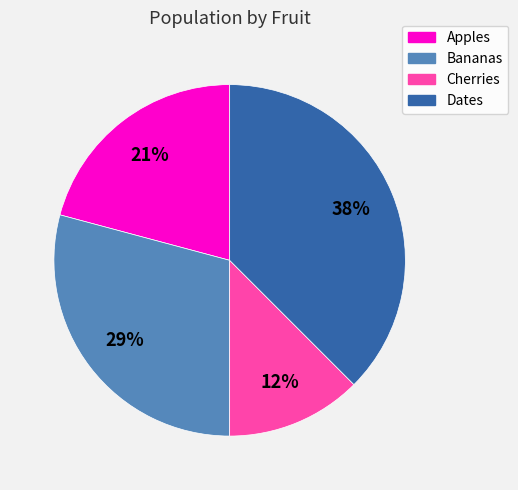

Do Cherries and Apples together represent more than half of the pie?

No